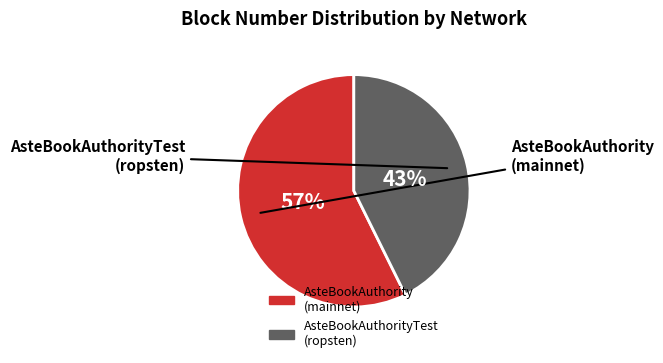

Between AsteBookAuthorityTest (ropsten) and AsteBookAuthority (mainnet), which is larger?

AsteBookAuthority (mainnet)